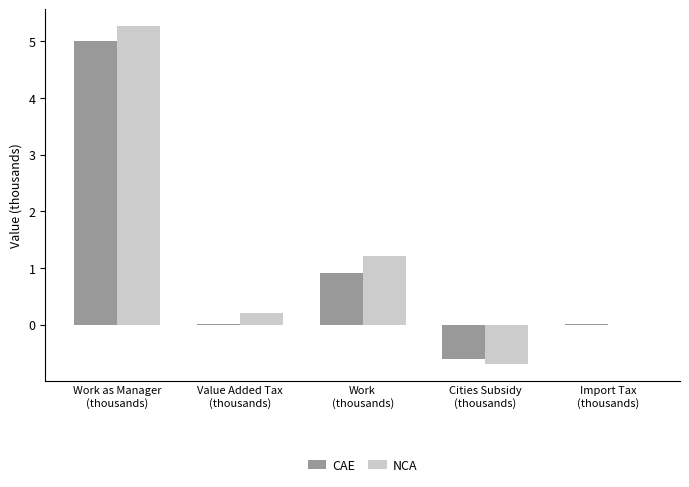

What is the greatest value displayed?

5.3